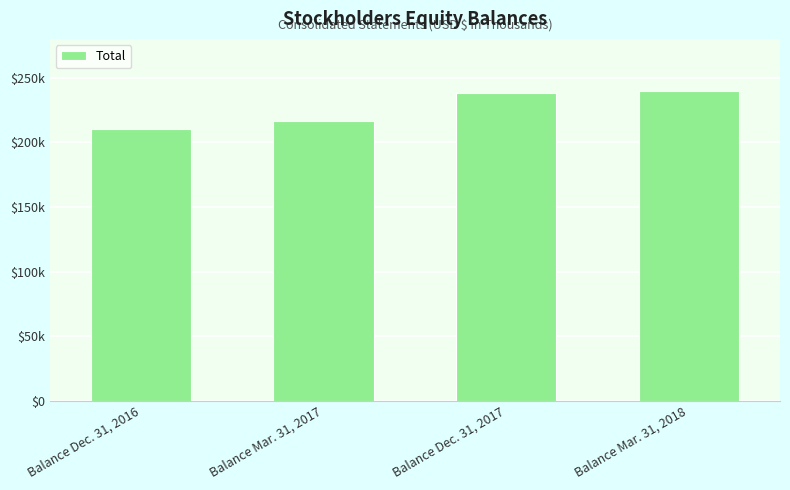

Does the chart contain any negative values?

No